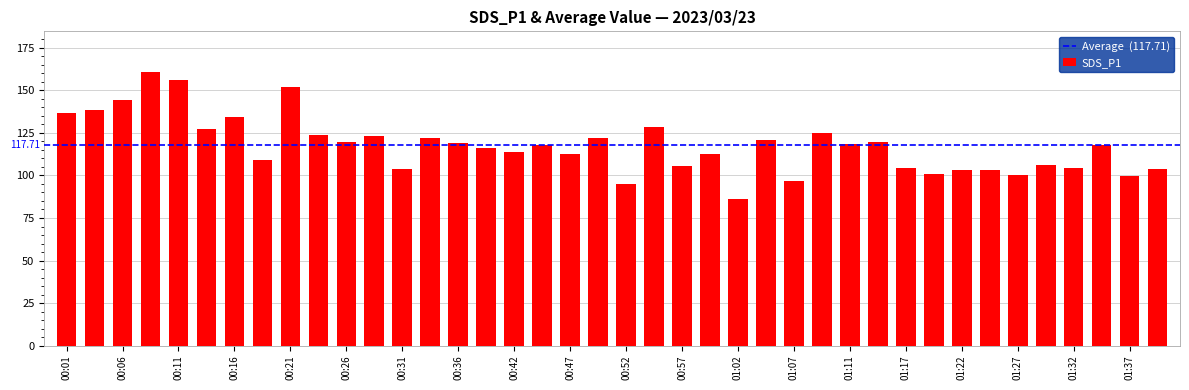

What is the greatest value displayed?

160.7